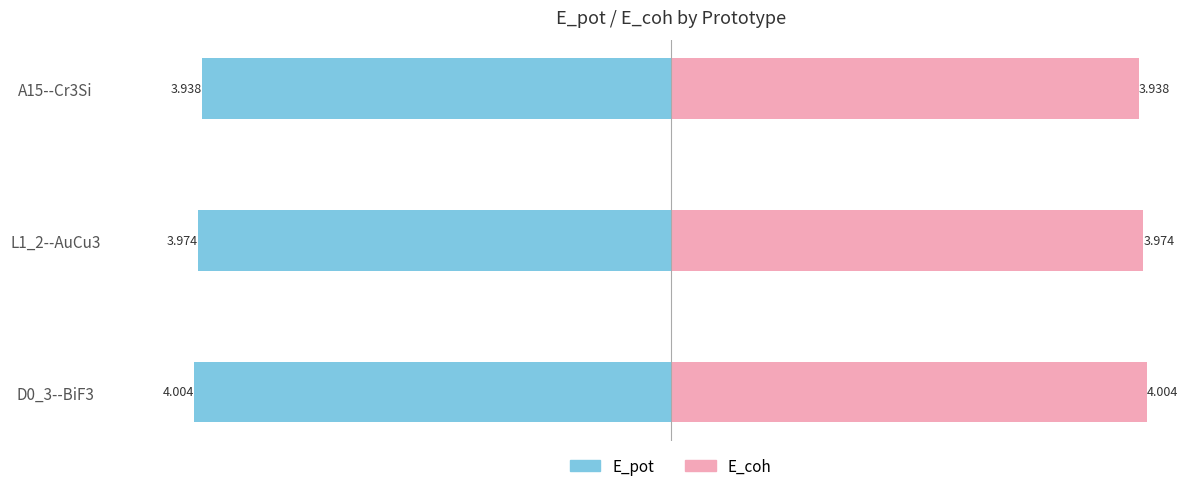

What is the value of the E_pot bar at the 1st from the left?

-4.0